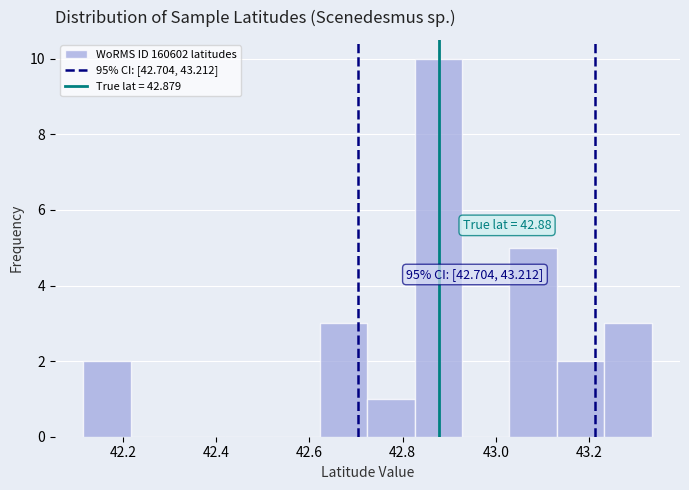

Which range on the x-axis has the tallest bar?

42.82 to 42.92